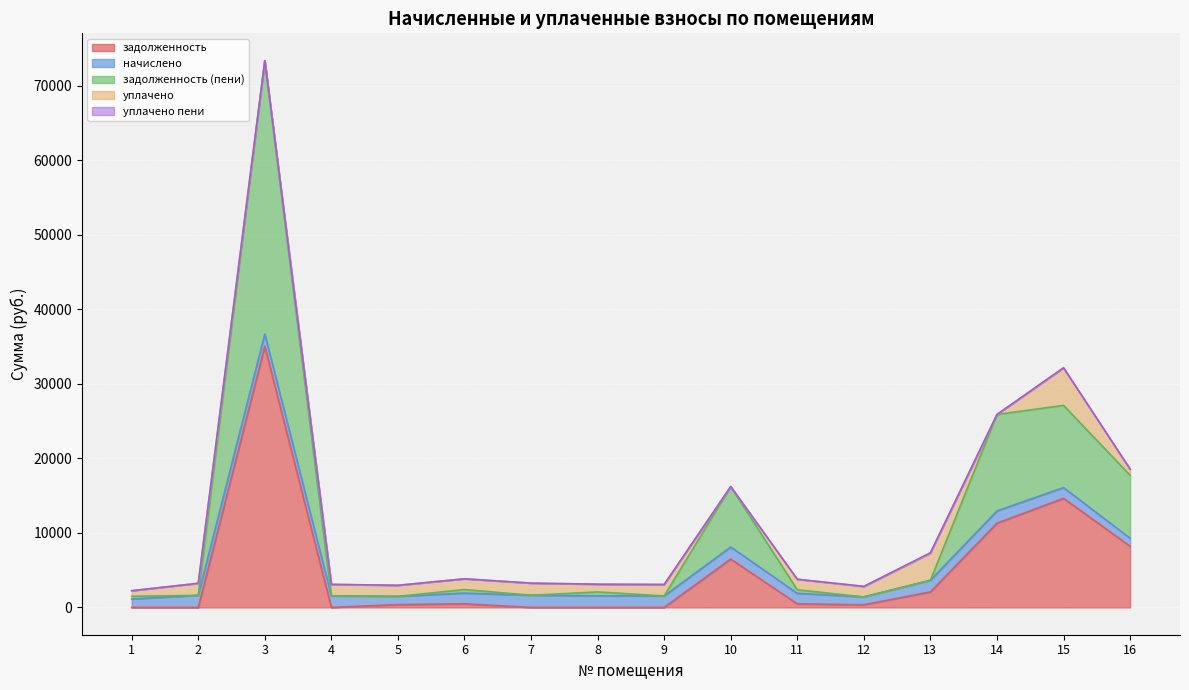

The уплачено пени series shows -33.1 at 7. True or false?

False